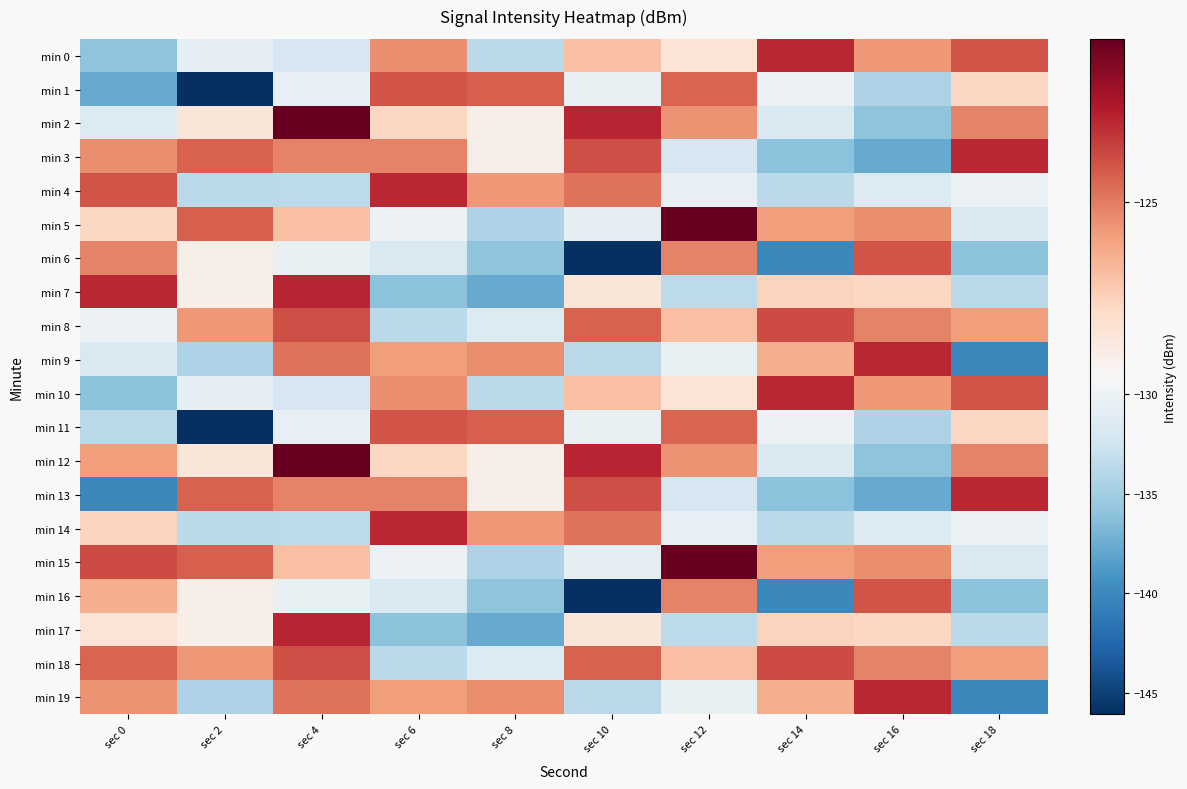

Between sec 10 and sec 16, which series saw the biggest shift?

min 6